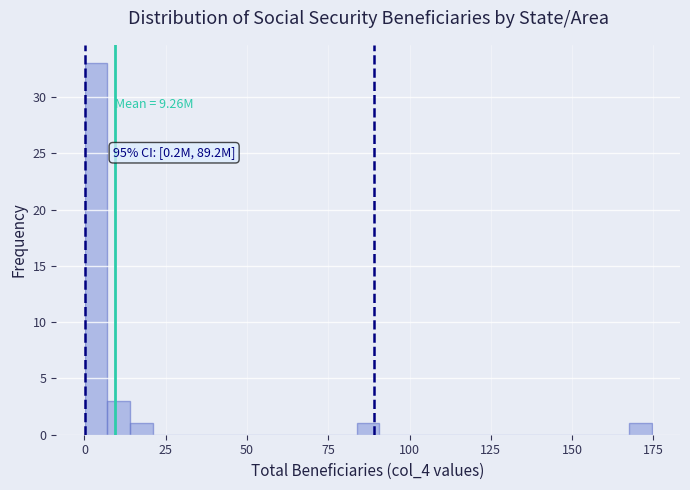

Read against the x-axis, roughly where is the centre of the tallest bar?

5